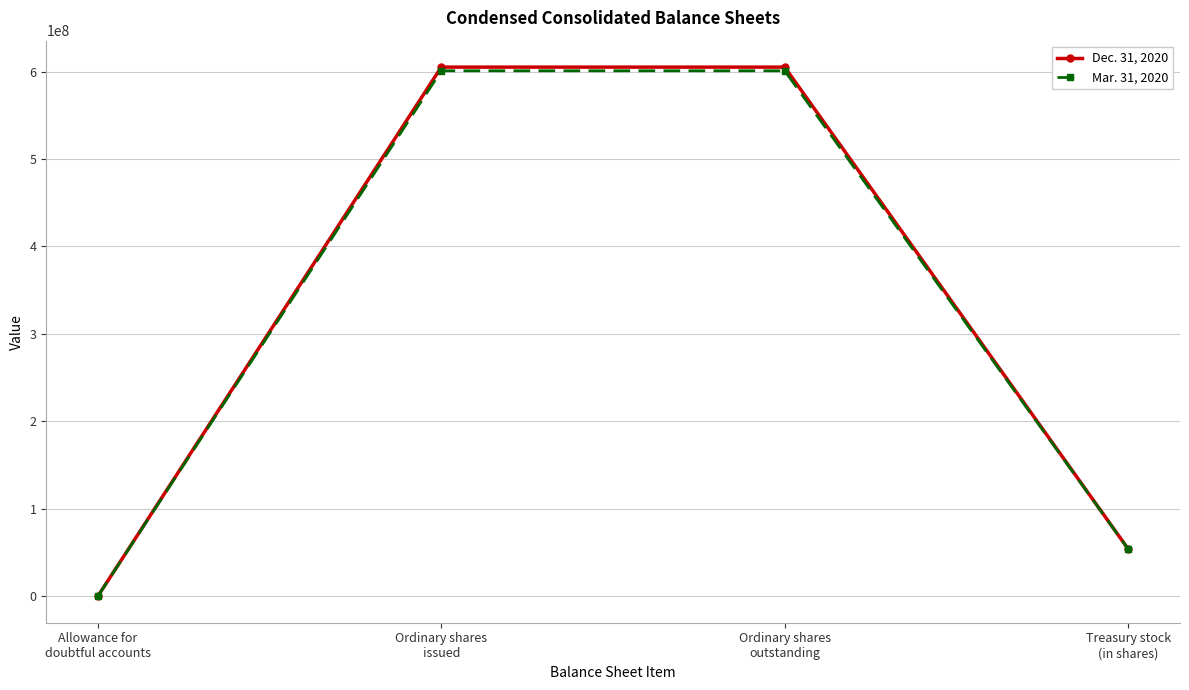

What is the difference between the maximum and minimum values in the Dec. 31, 2020 series?

605094110